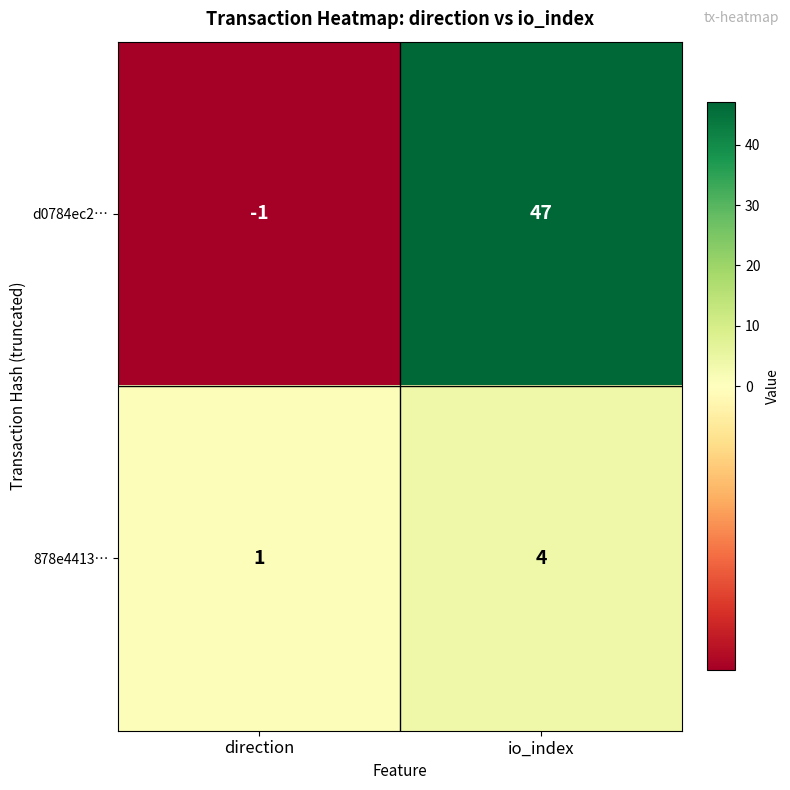

The value of d0784ec2… at io_index is 85. True or false?

False